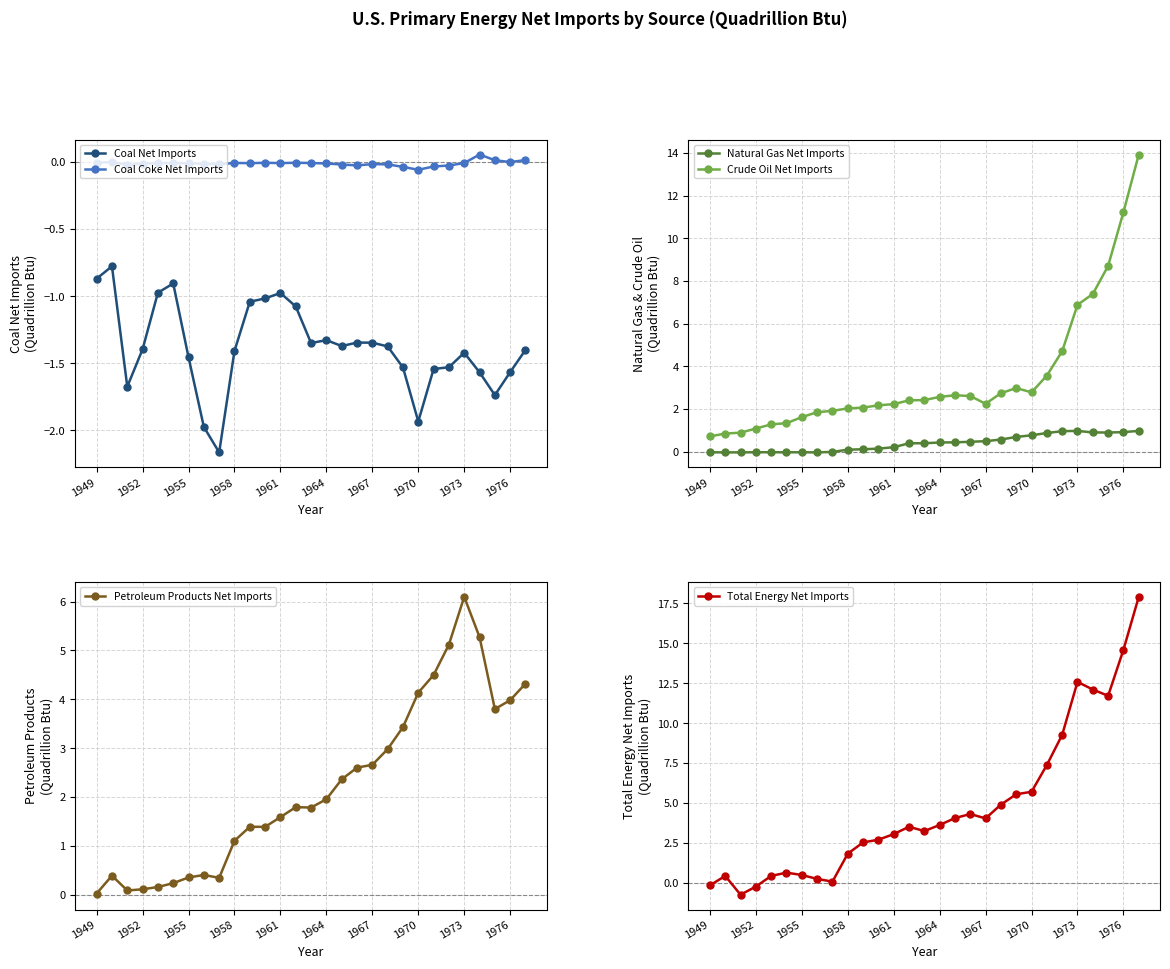

The Natural Gas Net Imports series shows 0.3 at 1976. True or false?

False